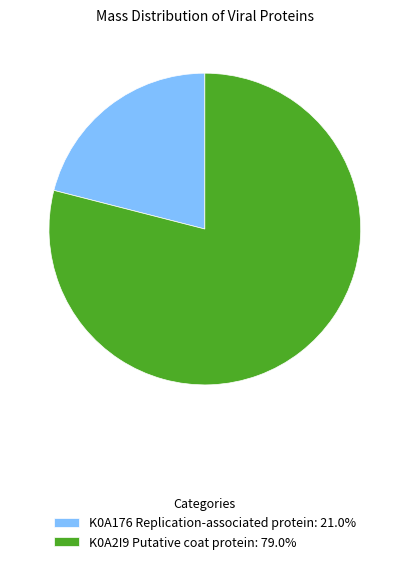

Which category accounts for the majority?

K0A2I9 Putative coat protein